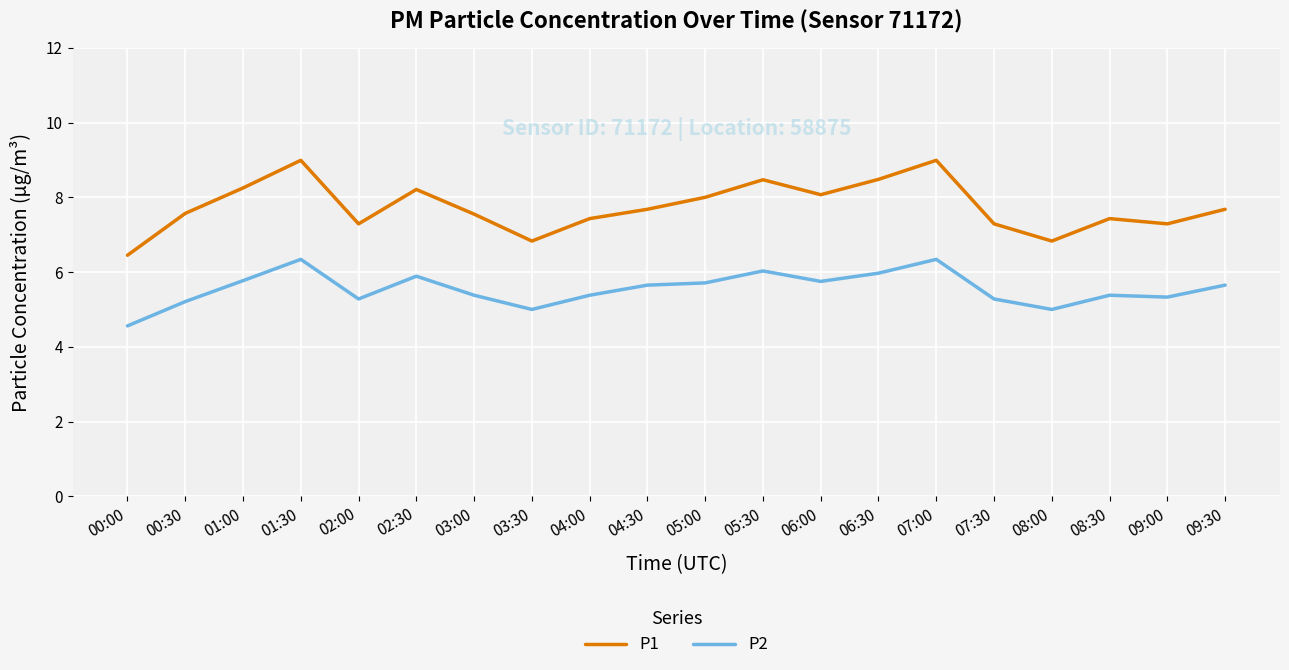

True or false: P1 and P2 intersect in this chart.

False